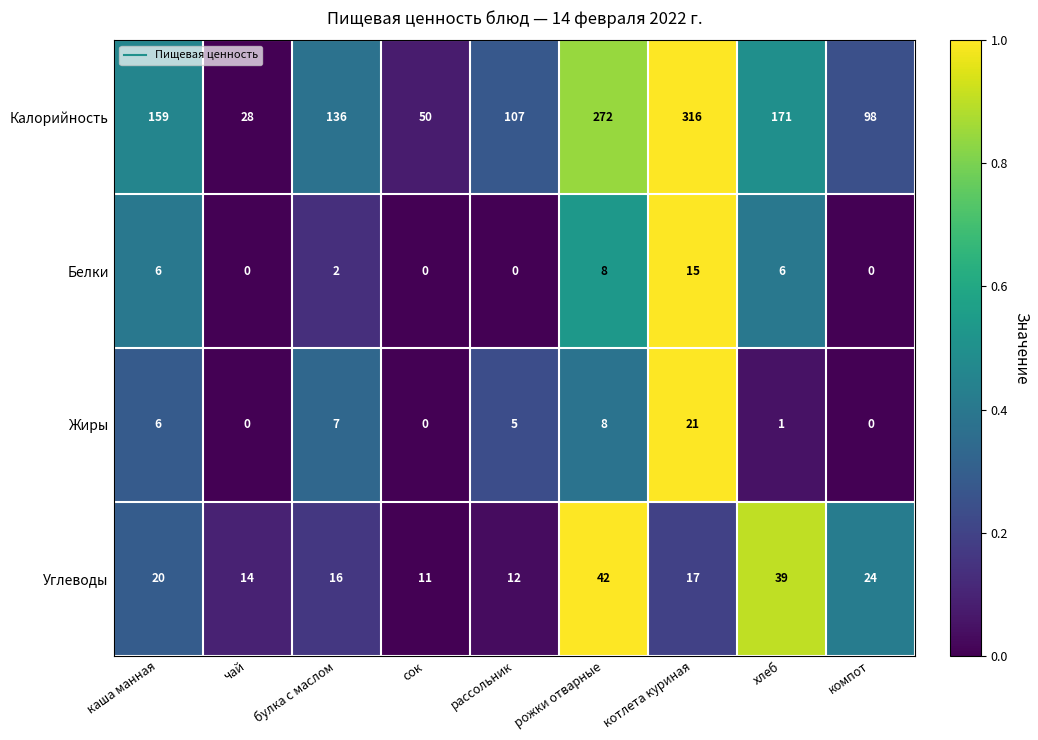

Is it true that Жиры equals 0 at хлеб?

False